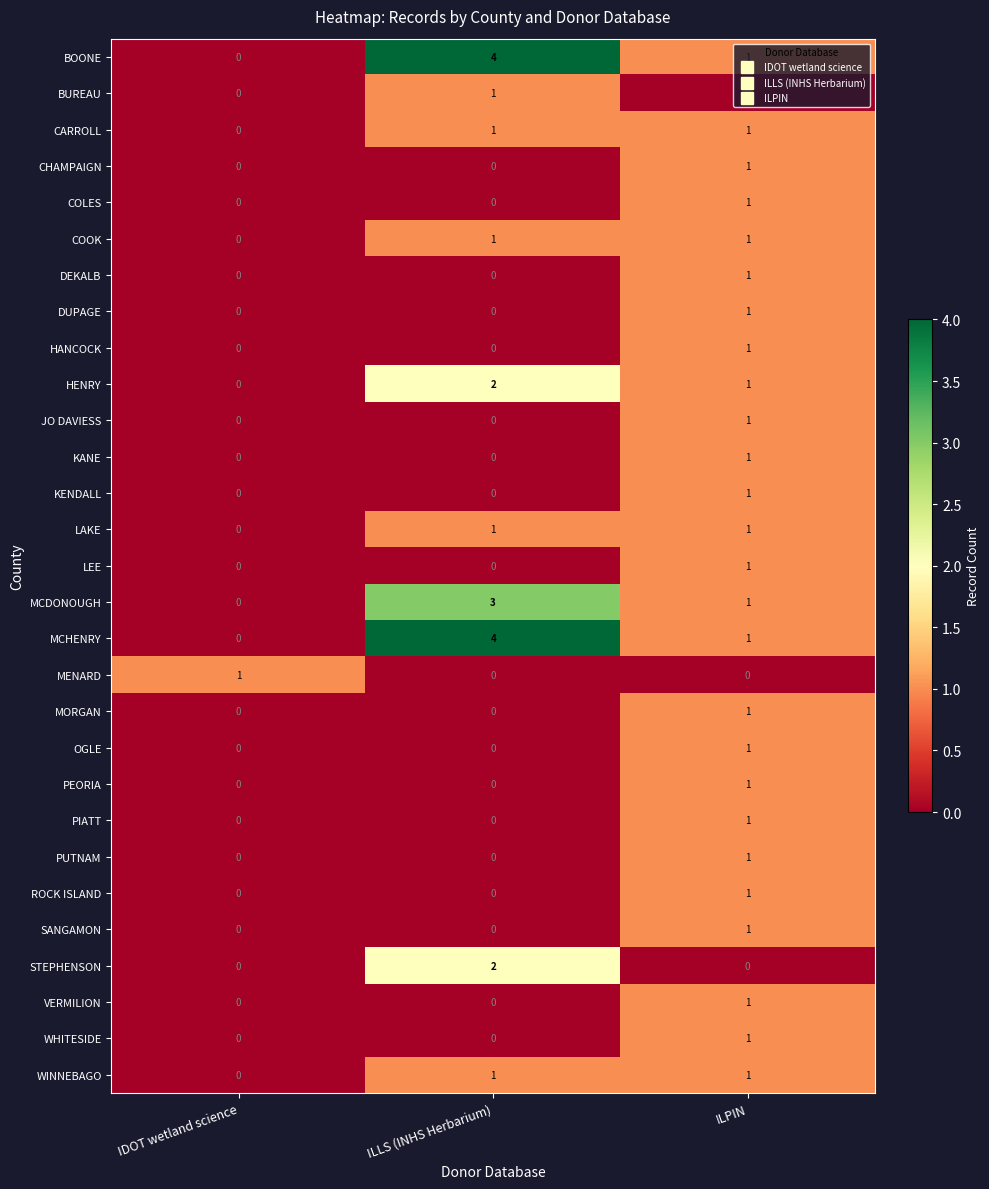

Is it true that MCDONOUGH equals 0 at IDOT wetland science?

True